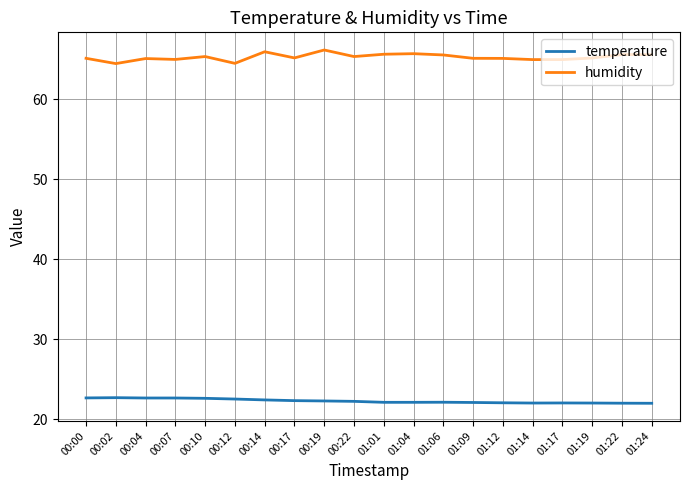

What is the average value of the temperature series?

22.3